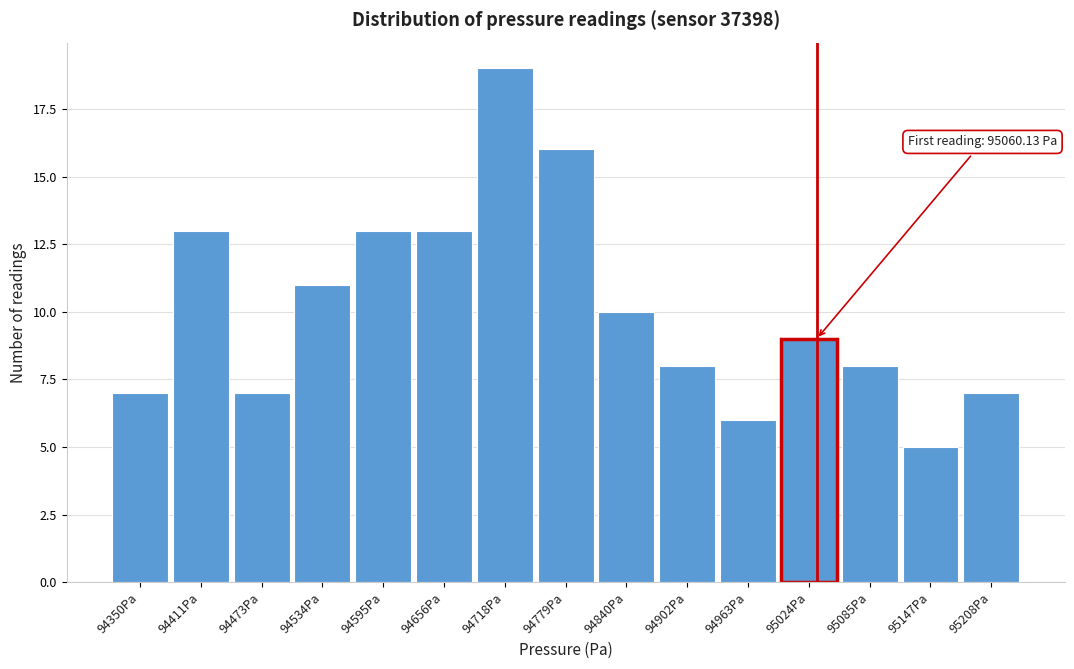

Reading left to right, list all the values displayed in this chart.

7	13	7	11	13	13	19	16	10	8	6	9	8	5	7